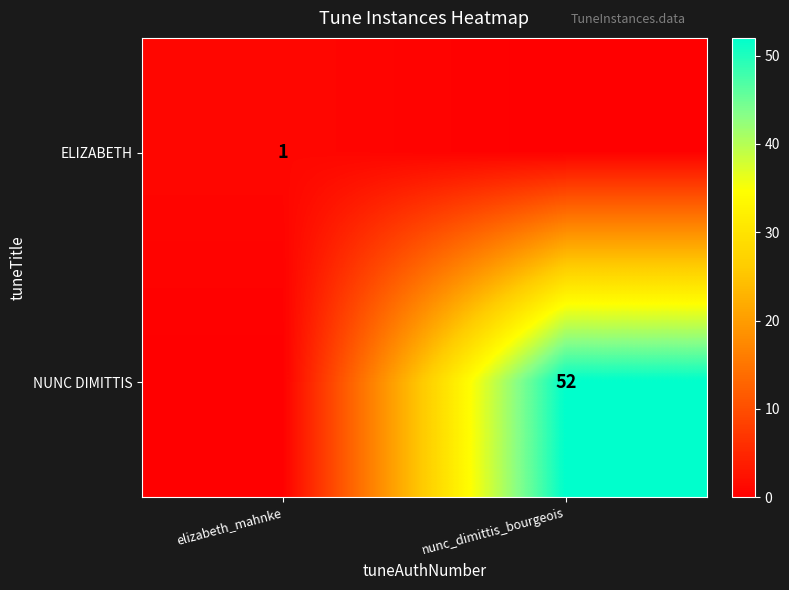

True or false: NUNC DIMITTIS has a value of 52 at nunc_dimittis_bourgeois.

True